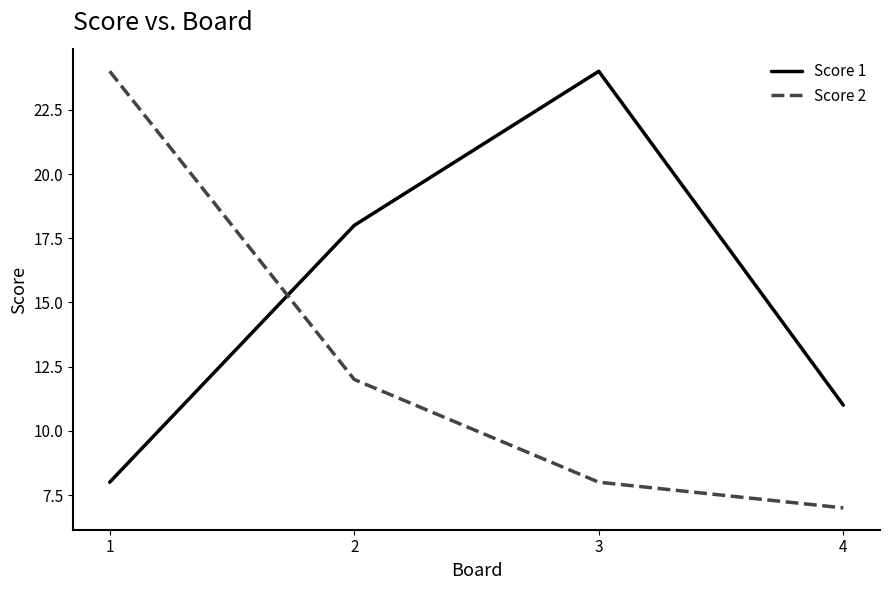

What is the lowest value of the Score 1 series?

8